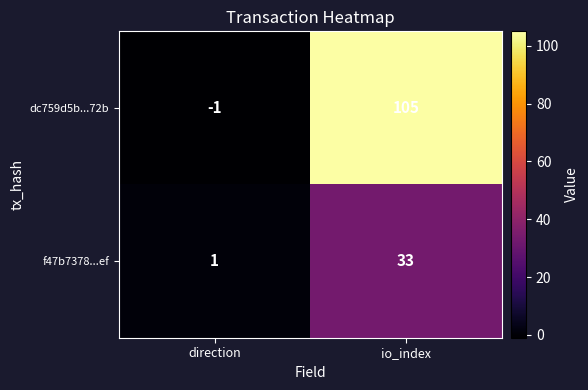

What is the difference between the maximum and minimum values in the dc759d5b...72b series?

106